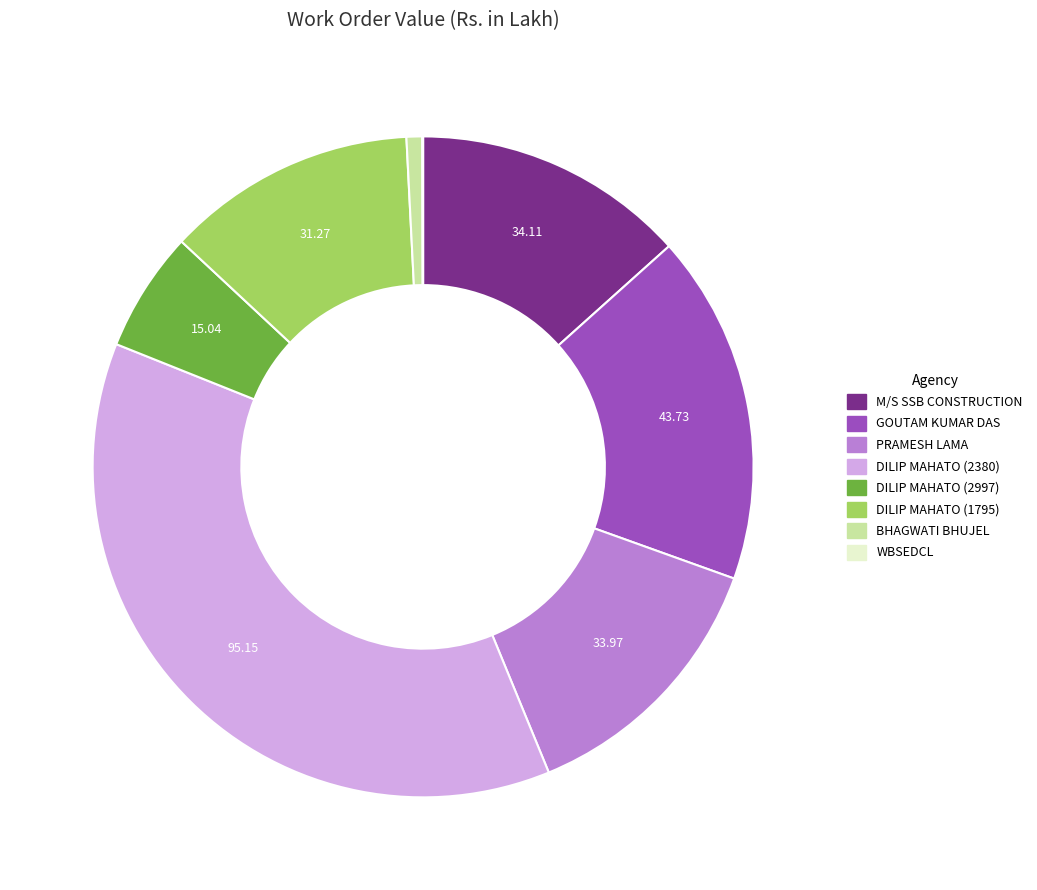

The BHAGWATI BHUJEL slice represents 1% of the pie. True or false?

True